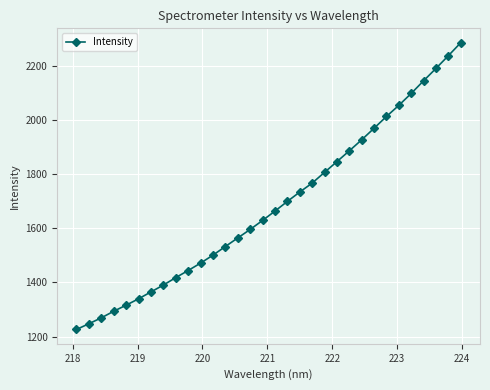

How many lines are shown in the chart?

1